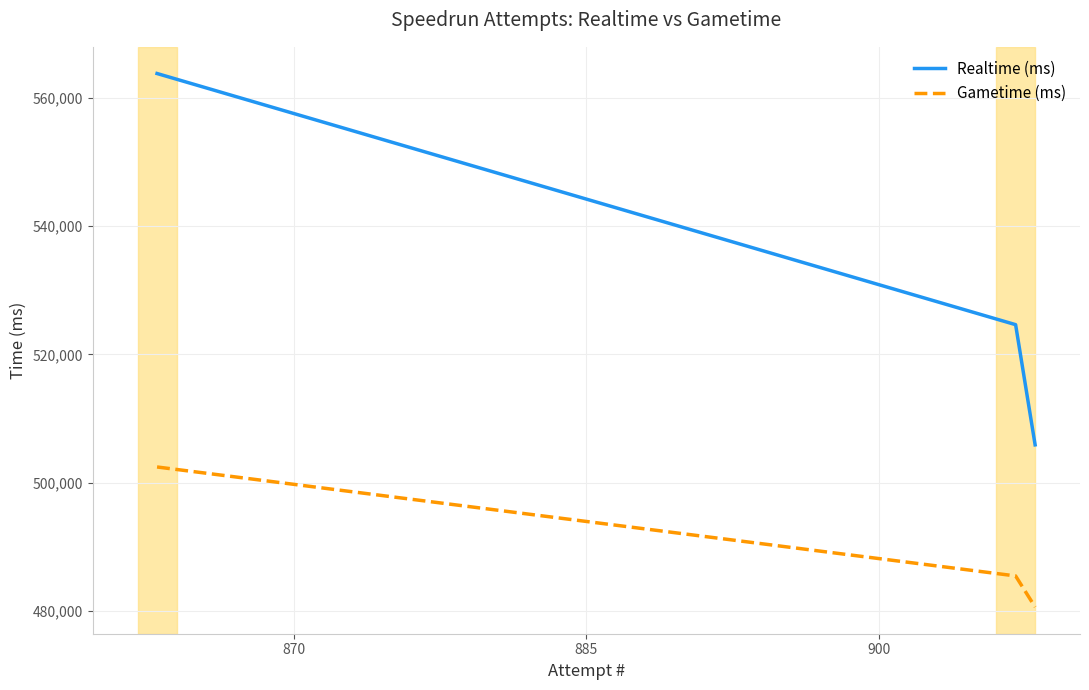

Which series has the largest total across all categories?

Realtime (ms)